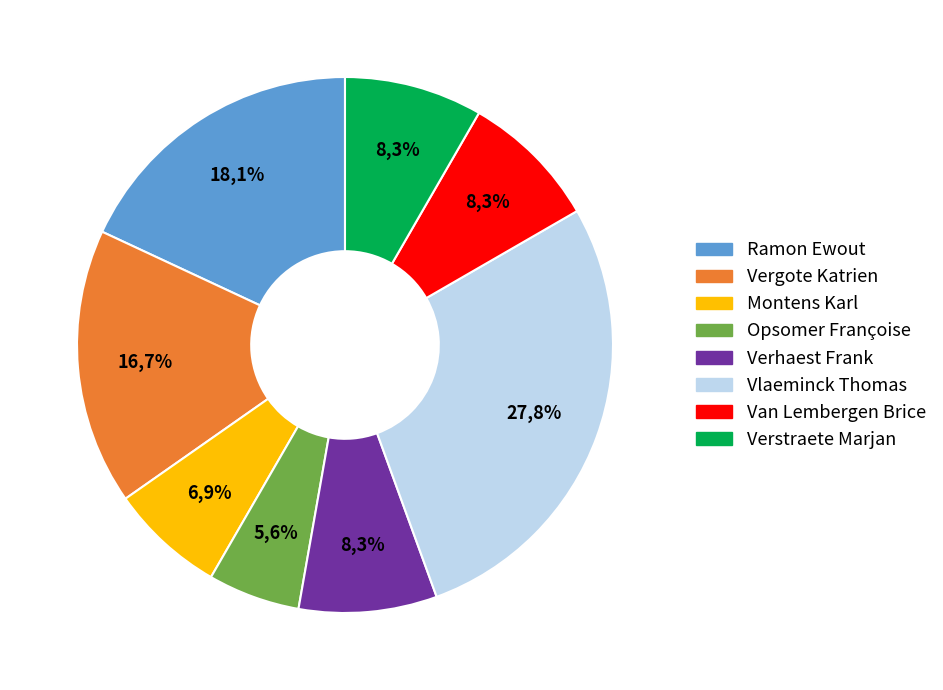

What is the smallest slice in the pie chart?

Opsomer Françoise